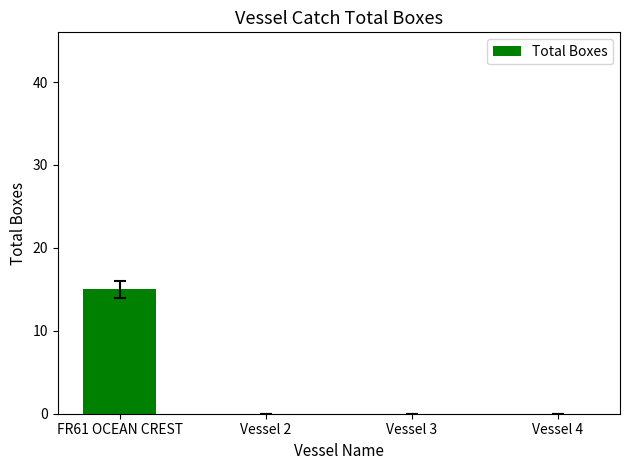

True or false: the data shows 7 at FR61 OCEAN CREST.

False